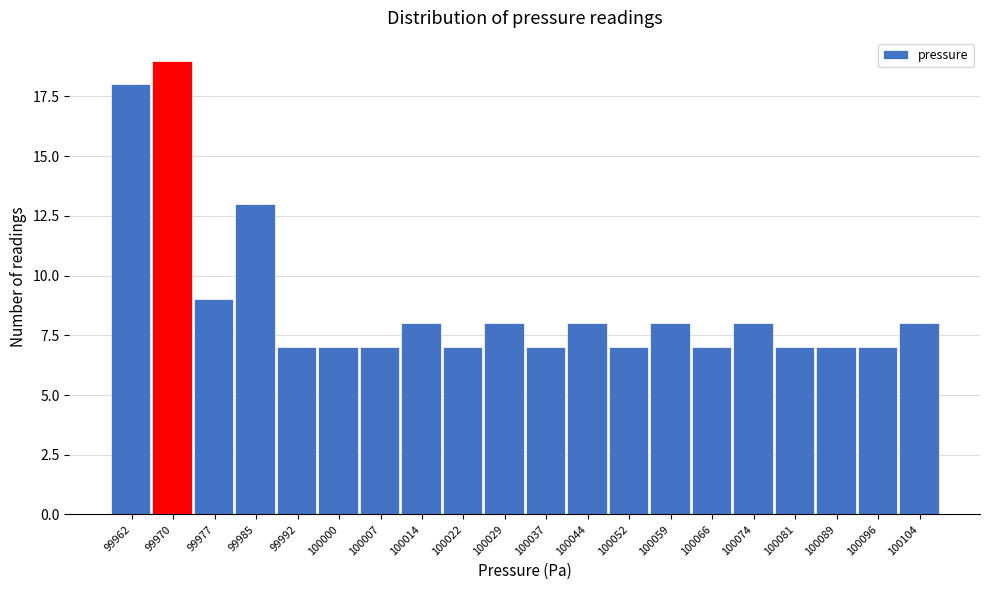

What is the height of the bar covering 99974 to 99981 on the x-axis? Neither the bar edges nor the heights are printed on the chart, so give them approximately, as read against the axes.

9